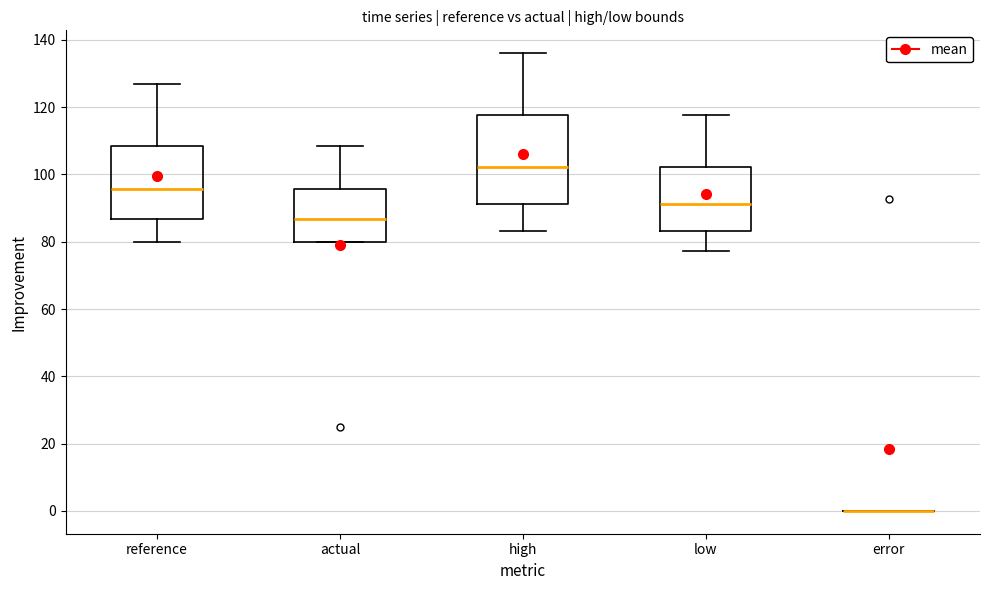

Reading left to right, transcribe this box plot: for each box, give where its median line is, the range the box spans, and where its two whiskers end, as read against the y-axis. The values are not printed on the chart, so give them approximately, as read against the axis.

reference: median 96, box 86 to 108, whiskers 80 to 126
actual: median 86, box 80 to 96, whiskers 80 to 108
high: median 102, box 92 to 118, whiskers 84 to 136
low: median 92, box 84 to 102, whiskers 78 to 118
error: box collapsed to a line at 0, whiskers 0 to 0